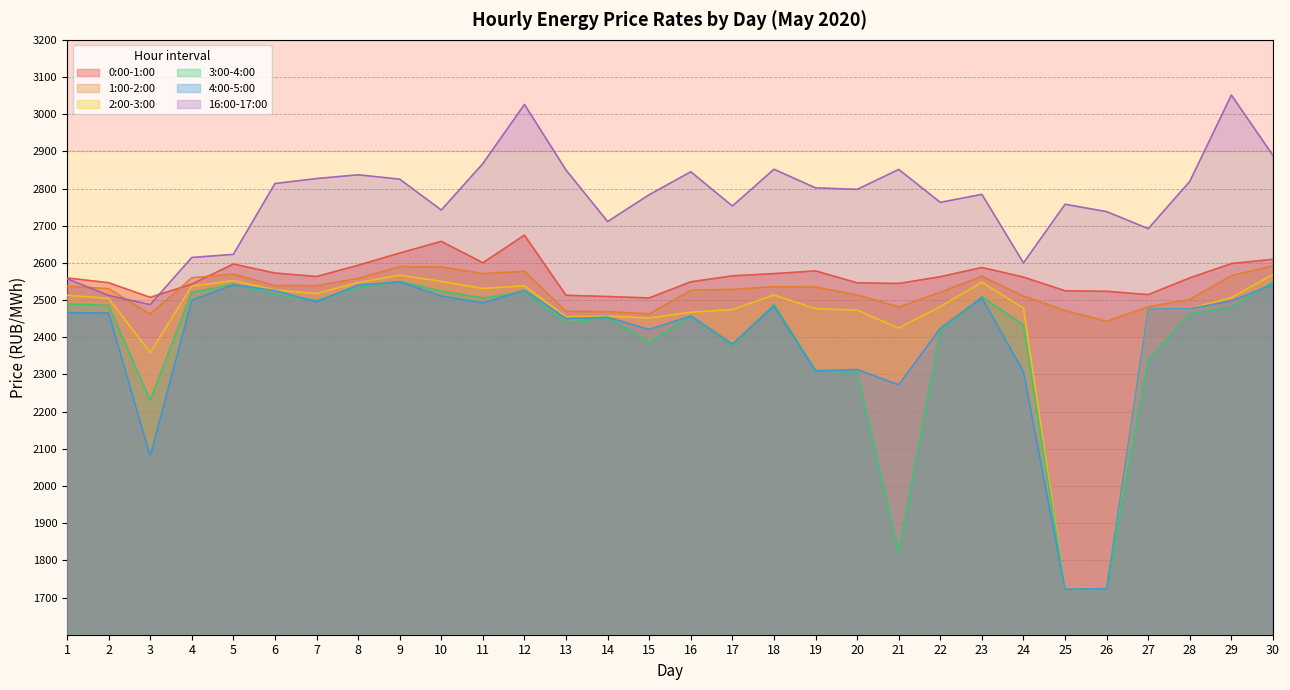

In 2:00-3:00, how many points are lower than both neighbors (excluding endpoints)?

7